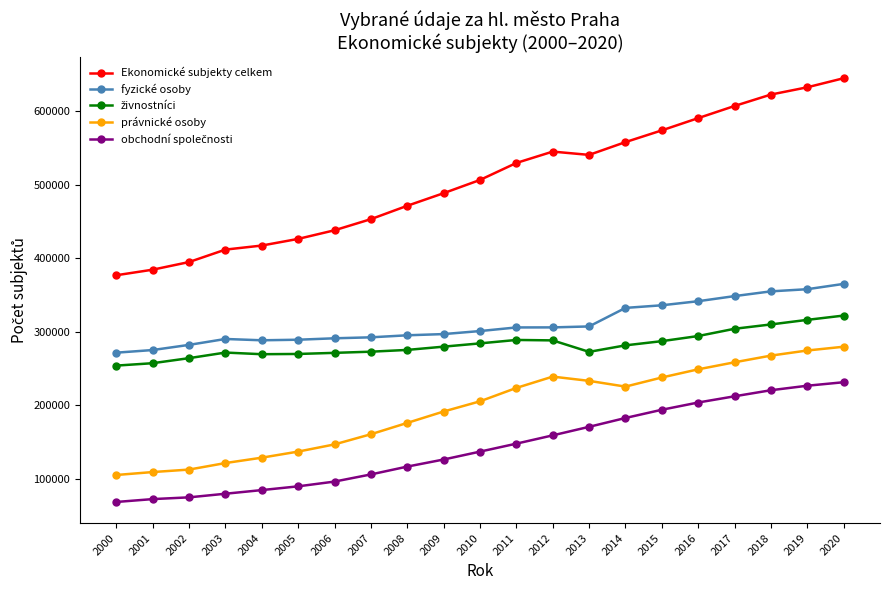

Between 2001 and 2013, which series saw the biggest shift?

Ekonomické subjekty celkem